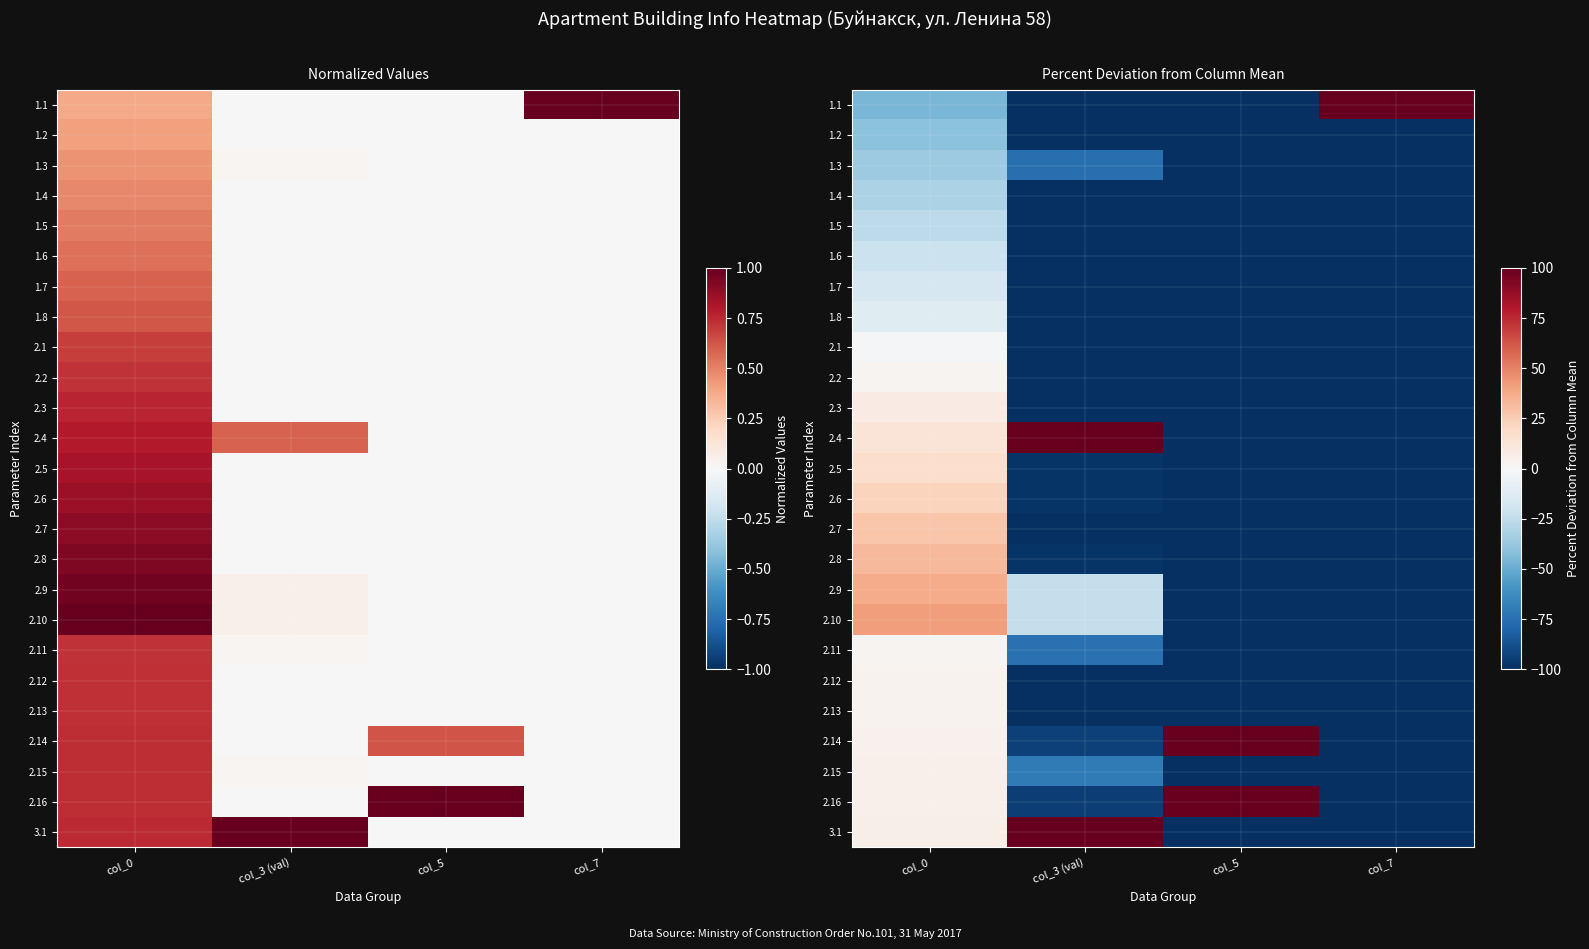

Which category has the highest value in the 1.1 series?

col_7